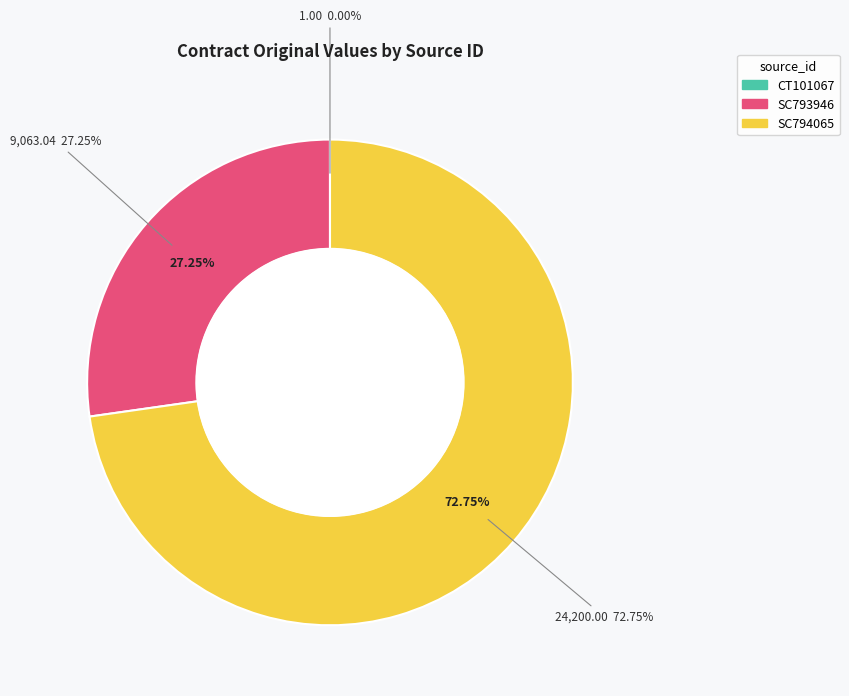

What percentage is the SC793946 slice, to the nearest percent?

27%